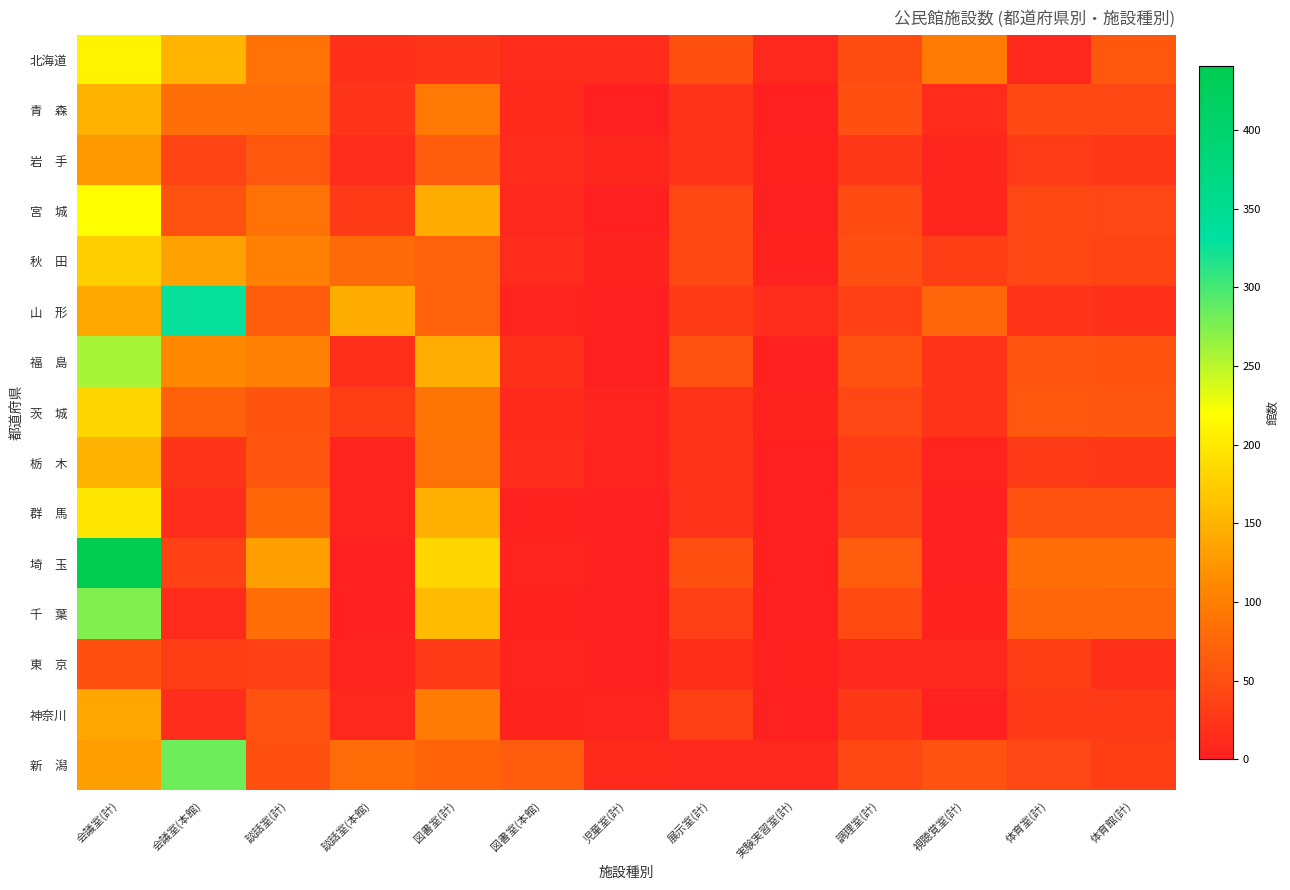

What is the total value across all series at 会議室(計)?

2851